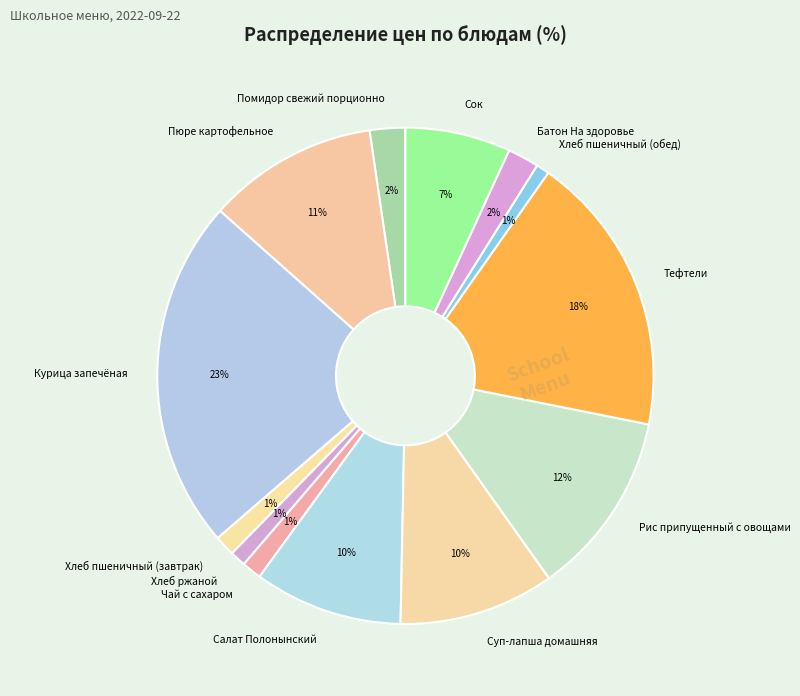

Do Батон На здоровье and Чай с сахаром together represent more than half of the pie?

No